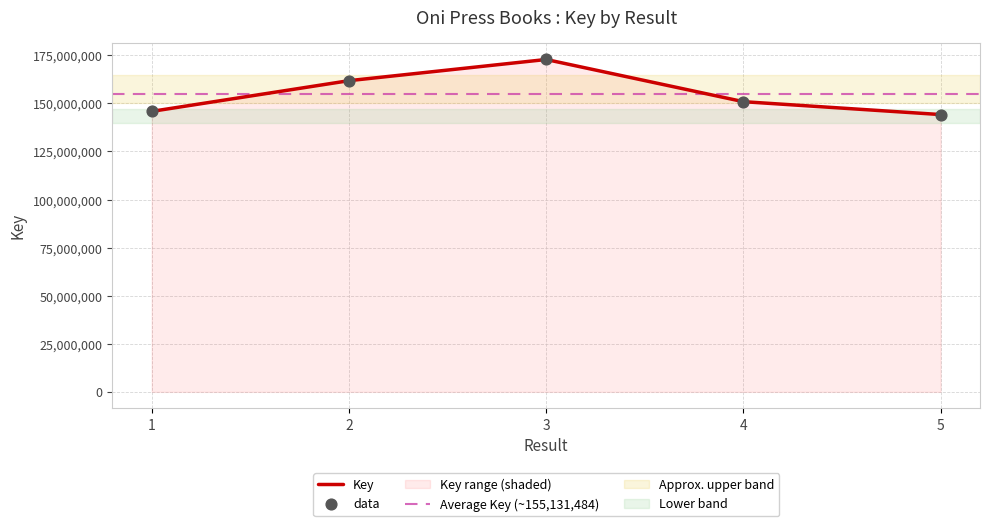

Between 5 and 3, which is larger?

3